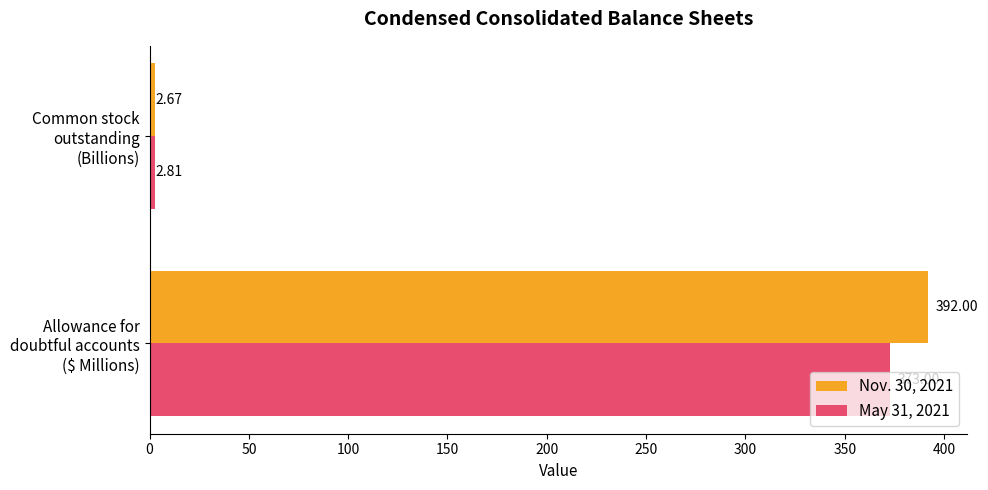

Which series has the largest total across all categories?

Nov. 30, 2021